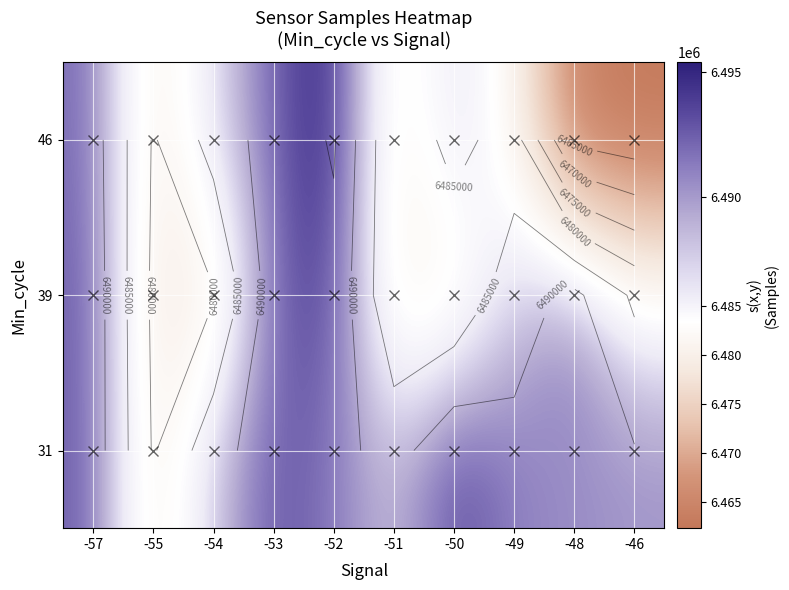

At which label does 46 first exceed 6486840?

-57